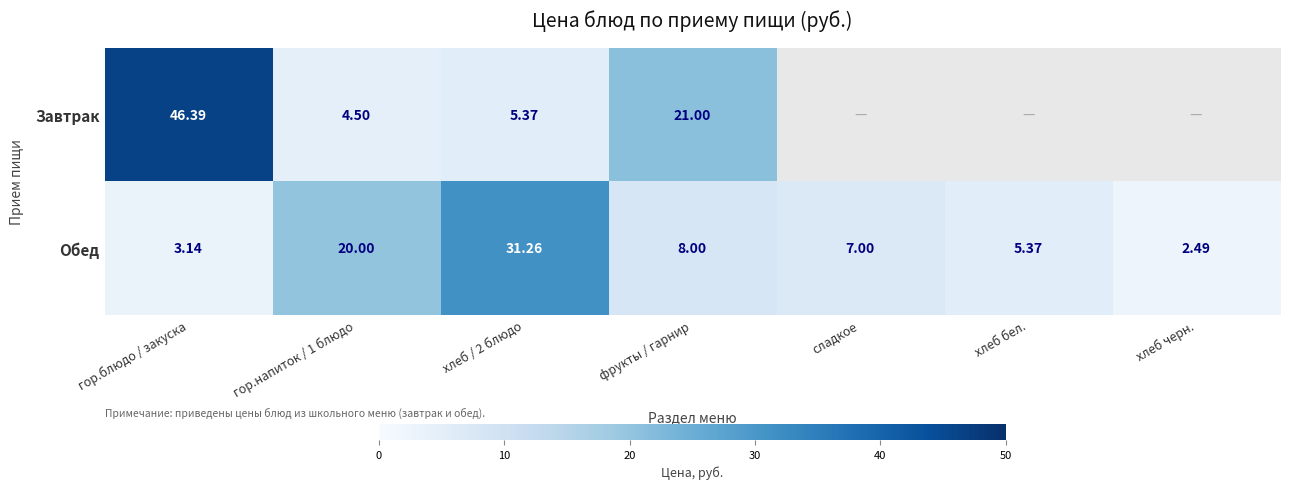

What is the spread (max minus min) of values at гор.напиток / 1 блюдо?

15.5